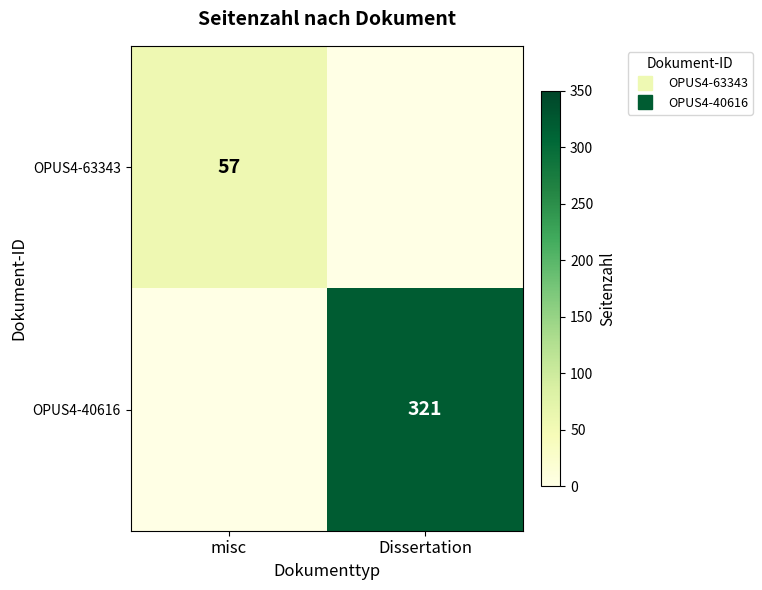

What is the total value across all series at misc?

57